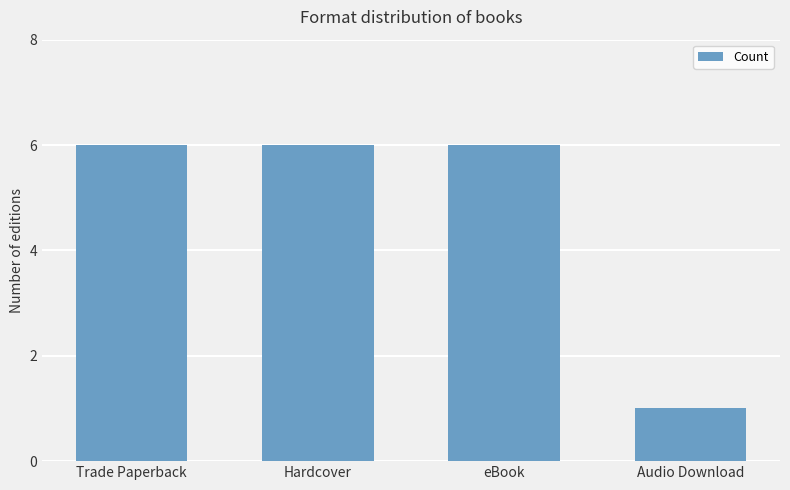

What is the sum of all values?

19